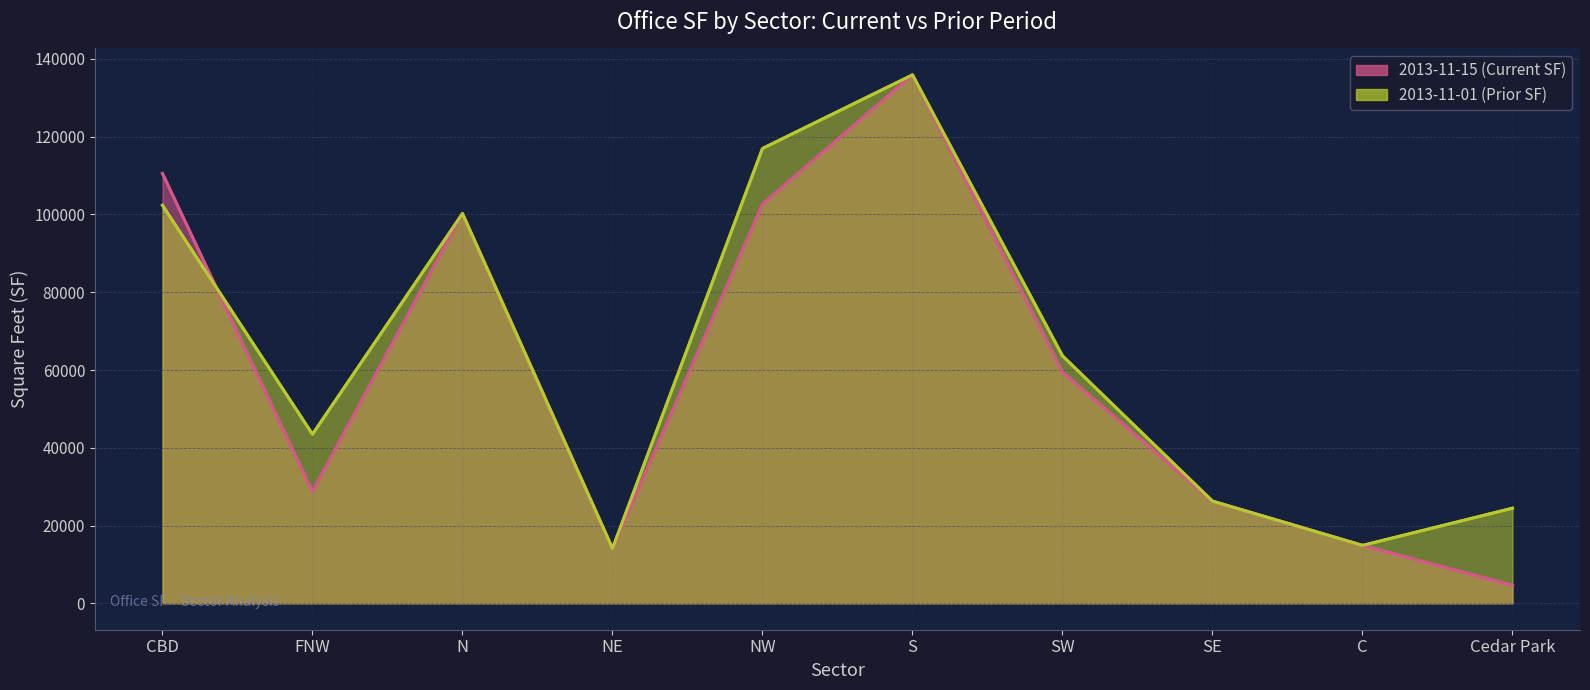

Which series has the largest total across all categories?

2013-11-01 (Prior SF)